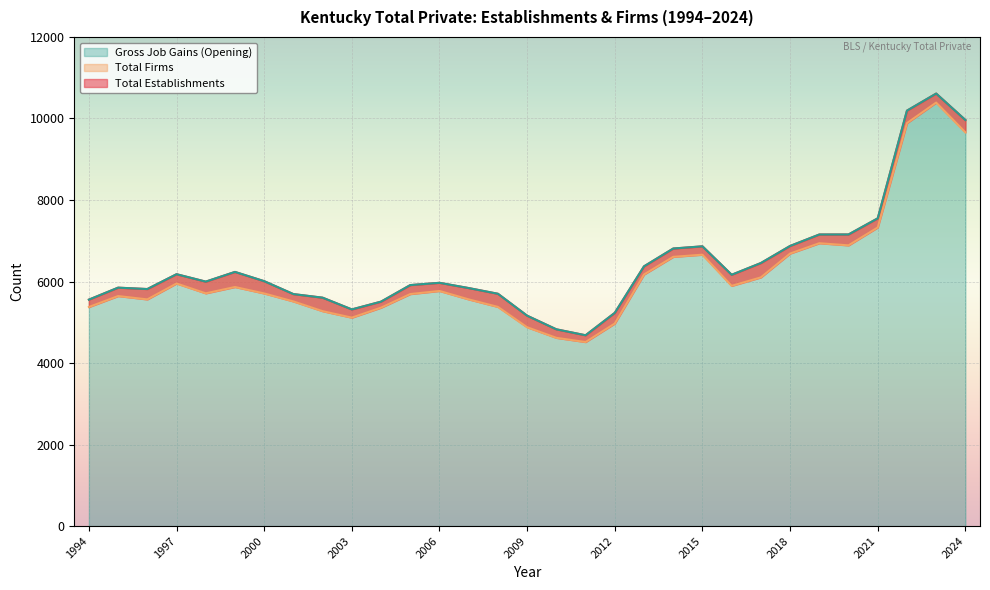

Which series changed the most between 1998 and 2003?

Total Establishments